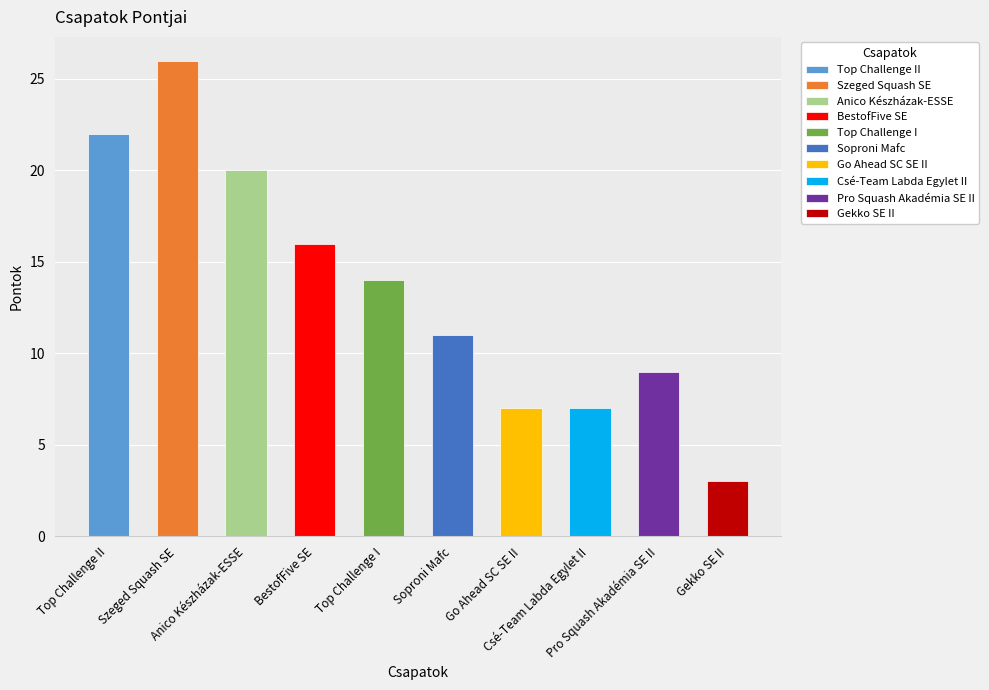

What is the maximum value shown in the chart?

26